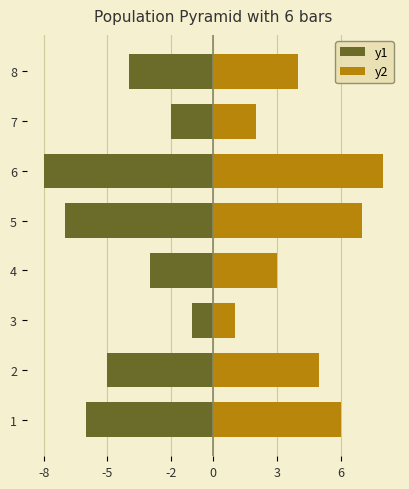

How many data points in y2 are less than 5?

4